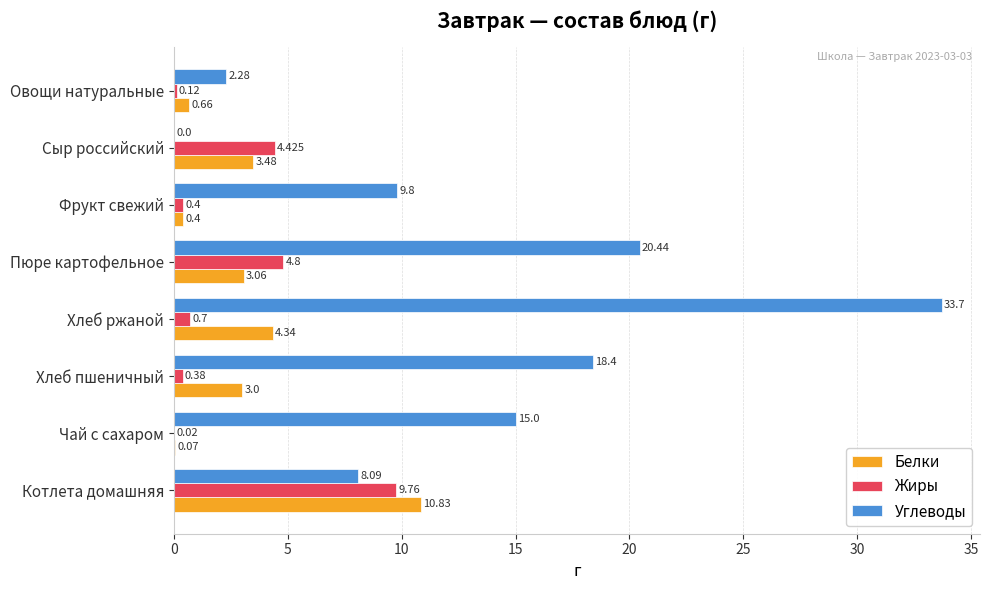

Which series has the largest total across all categories?

Углеводы